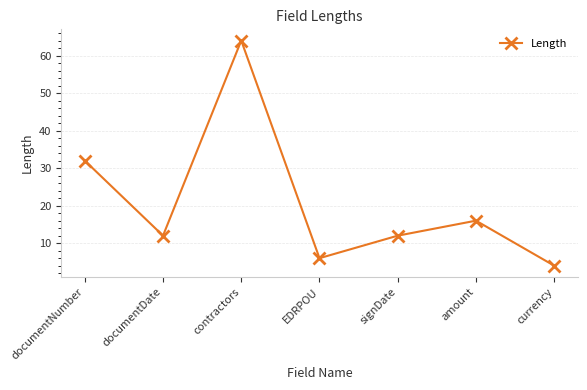

What is the change in value from contractors to amount?

-48